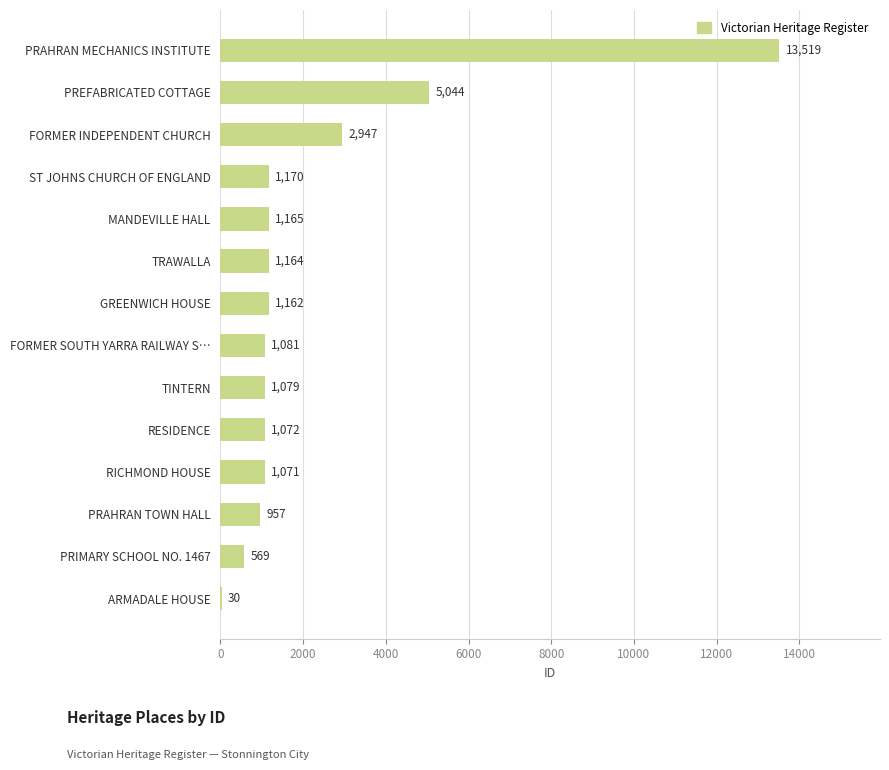

The value at ST JOHNS CHURCH OF ENGLAND is 1170. True or false?

True